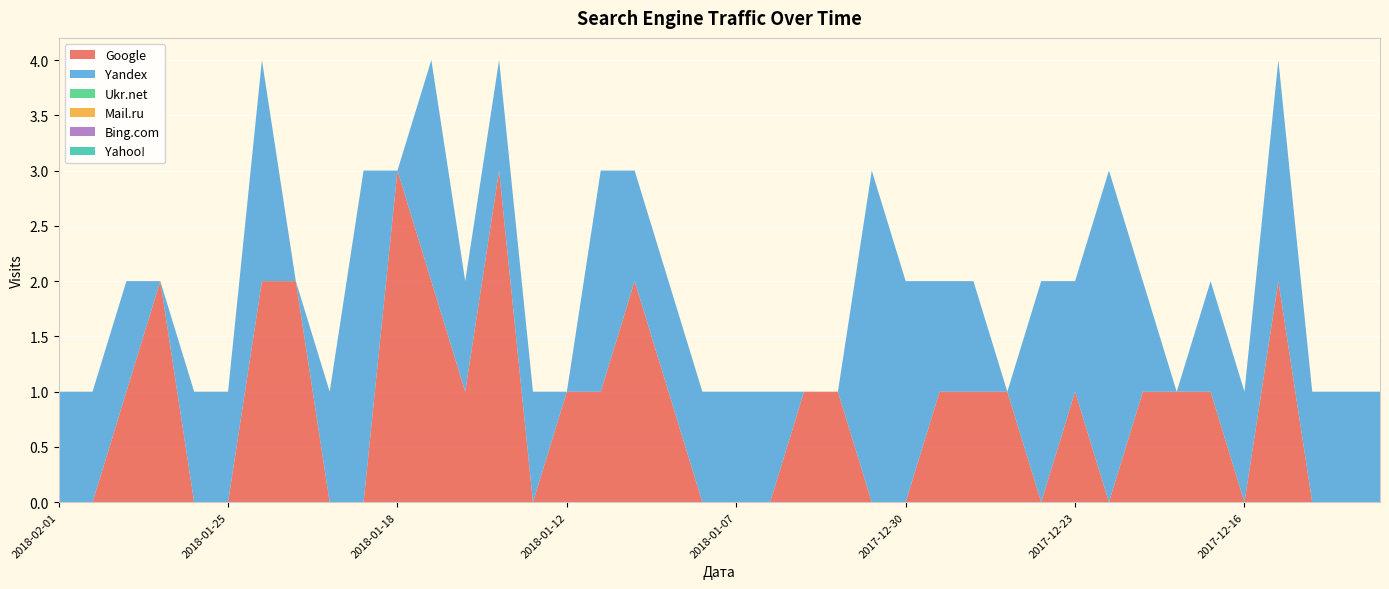

Reading left to right, list all the values displayed in this chart.

Google: 2018-02-01=0	2018-01-31=0	2018-01-30=1	2018-01-27=2	2018-01-26=0	2018-01-25=0	2018-01-22=2	2018-01-21=2	2018-01-20=0	2018-01-19=0	2018-01-18=3	2018-01-17=2	2018-01-15=1	2018-01-14=3	2018-01-13=0	2018-01-12=1	2018-01-11=1	2018-01-10=2	2018-01-09=1	2018-01-08=0	2018-01-07=0	2018-01-06=0	2018-01-05=1	2018-01-03=1	2018-01-01=0	2017-12-30=0	2017-12-29=1	2017-12-28=1	2017-12-27=1	2017-12-25=0	2017-12-23=1	2017-12-21=0	2017-12-20=1	2017-12-19=1	2017-12-18=1	2017-12-16=0	2017-12-14=2	2017-12-13=0	2017-12-12=0	2017-12-11=0
Yandex: 2018-02-01=1	2018-01-31=1	2018-01-30=1	2018-01-27=0	2018-01-26=1	2018-01-25=1	2018-01-22=2	2018-01-21=0	2018-01-20=1	2018-01-19=3	2018-01-18=0	2018-01-17=2	2018-01-15=1	2018-01-14=1	2018-01-13=1	2018-01-12=0	2018-01-11=2	2018-01-10=1	2018-01-09=1	2018-01-08=1	2018-01-07=1	2018-01-06=1	2018-01-05=0	2018-01-03=0	2018-01-01=3	2017-12-30=2	2017-12-29=1	2017-12-28=1	2017-12-27=0	2017-12-25=2	2017-12-23=1	2017-12-21=3	2017-12-20=1	2017-12-19=0	2017-12-18=1	2017-12-16=1	2017-12-14=2	2017-12-13=1	2017-12-12=1	2017-12-11=1
Ukr.net: 2018-02-01=0	2018-01-31=0	2018-01-30=0	2018-01-27=0	2018-01-26=0	2018-01-25=0	2018-01-22=0	2018-01-21=0	2018-01-20=0	2018-01-19=0	2018-01-18=0	2018-01-17=0	2018-01-15=0	2018-01-14=0	2018-01-13=0	2018-01-12=0	2018-01-11=0	2018-01-10=0	2018-01-09=0	2018-01-08=0	2018-01-07=0	2018-01-06=0	2018-01-05=0	2018-01-03=0	2018-01-01=0	2017-12-30=0	2017-12-29=0	2017-12-28=0	2017-12-27=0	2017-12-25=0	2017-12-23=0	2017-12-21=0	2017-12-20=0	2017-12-19=0	2017-12-18=0	2017-12-16=0	2017-12-14=0	2017-12-13=0	2017-12-12=0	2017-12-11=0
Mail.ru: 2018-02-01=0	2018-01-31=0	2018-01-30=0	2018-01-27=0	2018-01-26=0	2018-01-25=0	2018-01-22=0	2018-01-21=0	2018-01-20=0	2018-01-19=0	2018-01-18=0	2018-01-17=0	2018-01-15=0	2018-01-14=0	2018-01-13=0	2018-01-12=0	2018-01-11=0	2018-01-10=0	2018-01-09=0	2018-01-08=0	2018-01-07=0	2018-01-06=0	2018-01-05=0	2018-01-03=0	2018-01-01=0	2017-12-30=0	2017-12-29=0	2017-12-28=0	2017-12-27=0	2017-12-25=0	2017-12-23=0	2017-12-21=0	2017-12-20=0	2017-12-19=0	2017-12-18=0	2017-12-16=0	2017-12-14=0	2017-12-13=0	2017-12-12=0	2017-12-11=0
Bing.com: 2018-02-01=0	2018-01-31=0	2018-01-30=0	2018-01-27=0	2018-01-26=0	2018-01-25=0	2018-01-22=0	2018-01-21=0	2018-01-20=0	2018-01-19=0	2018-01-18=0	2018-01-17=0	2018-01-15=0	2018-01-14=0	2018-01-13=0	2018-01-12=0	2018-01-11=0	2018-01-10=0	2018-01-09=0	2018-01-08=0	2018-01-07=0	2018-01-06=0	2018-01-05=0	2018-01-03=0	2018-01-01=0	2017-12-30=0	2017-12-29=0	2017-12-28=0	2017-12-27=0	2017-12-25=0	2017-12-23=0	2017-12-21=0	2017-12-20=0	2017-12-19=0	2017-12-18=0	2017-12-16=0	2017-12-14=0	2017-12-13=0	2017-12-12=0	2017-12-11=0
Yahoo!: 2018-02-01=0	2018-01-31=0	2018-01-30=0	2018-01-27=0	2018-01-26=0	2018-01-25=0	2018-01-22=0	2018-01-21=0	2018-01-20=0	2018-01-19=0	2018-01-18=0	2018-01-17=0	2018-01-15=0	2018-01-14=0	2018-01-13=0	2018-01-12=0	2018-01-11=0	2018-01-10=0	2018-01-09=0	2018-01-08=0	2018-01-07=0	2018-01-06=0	2018-01-05=0	2018-01-03=0	2018-01-01=0	2017-12-30=0	2017-12-29=0	2017-12-28=0	2017-12-27=0	2017-12-25=0	2017-12-23=0	2017-12-21=0	2017-12-20=0	2017-12-19=0	2017-12-18=0	2017-12-16=0	2017-12-14=0	2017-12-13=0	2017-12-12=0	2017-12-11=0